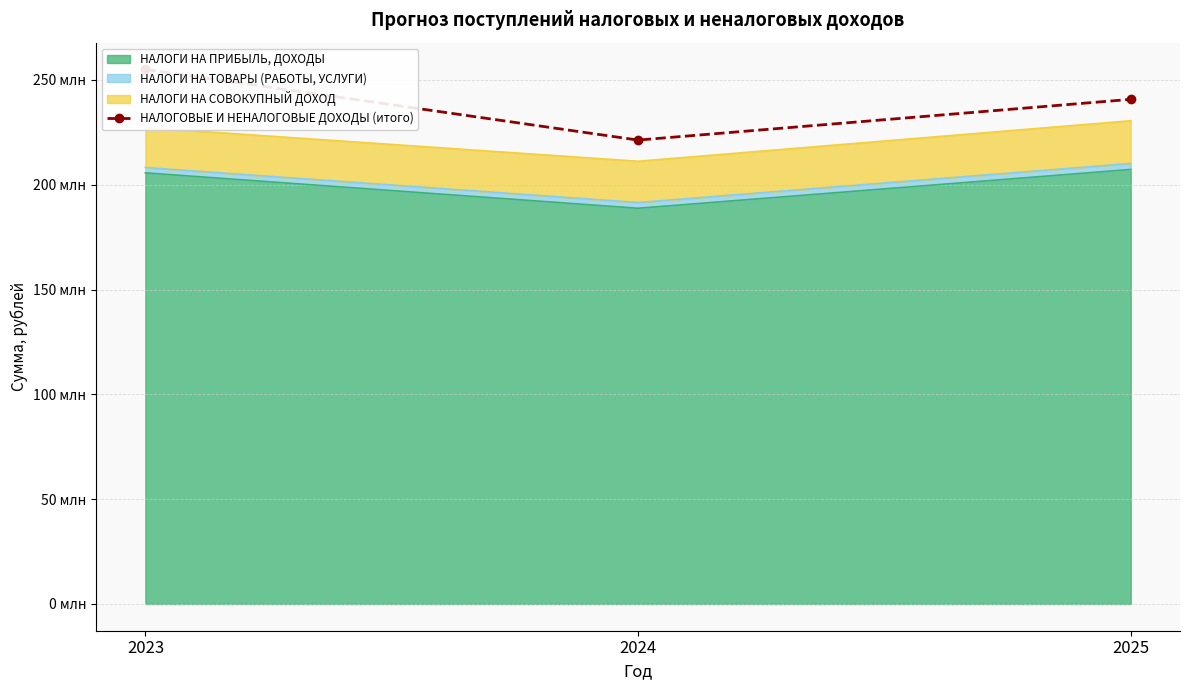

The value at 2024 is 109181311.2. True or false?

False